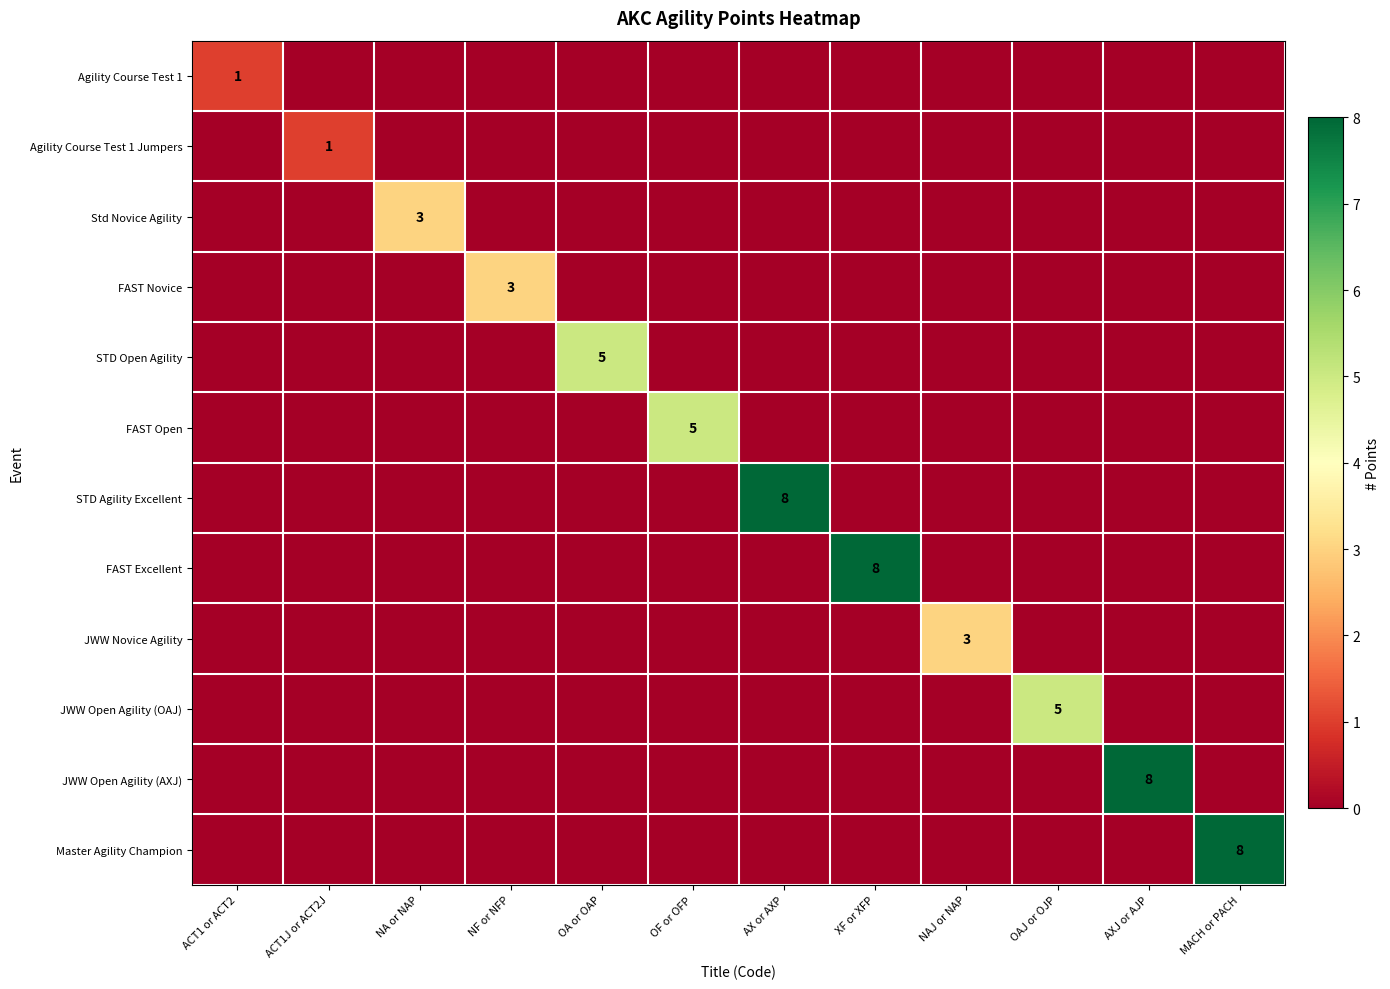

At how many categories does at least one series exceed 3?

7